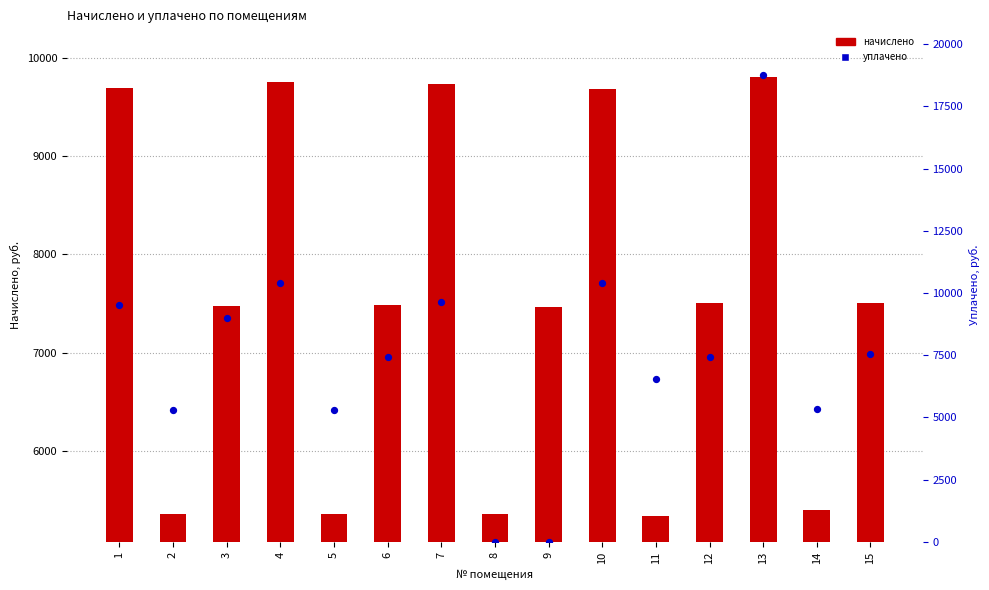

What are all the series names shown in the legend?

начислено, уплачено